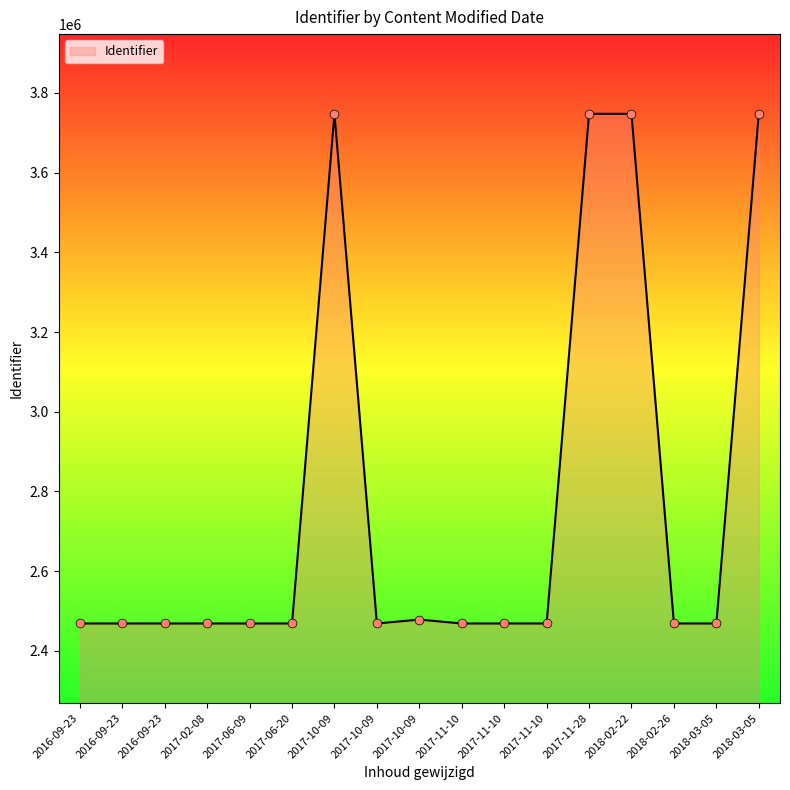

Which has a higher value, 2017-06-09 or 2016-09-23?

2017-06-09